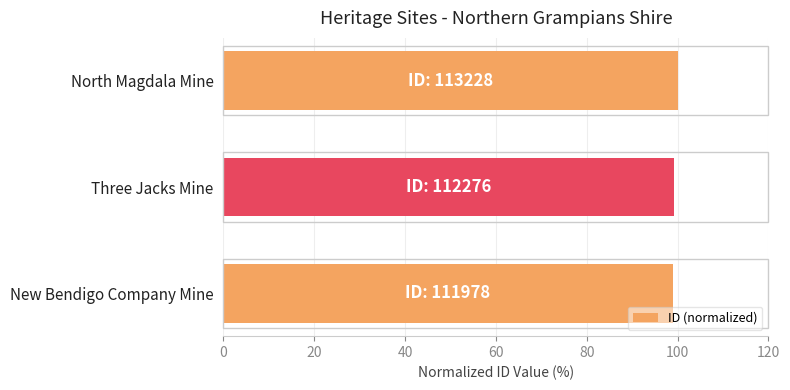

True or false: the data shows 177.0 at North Magdala Mine.

False